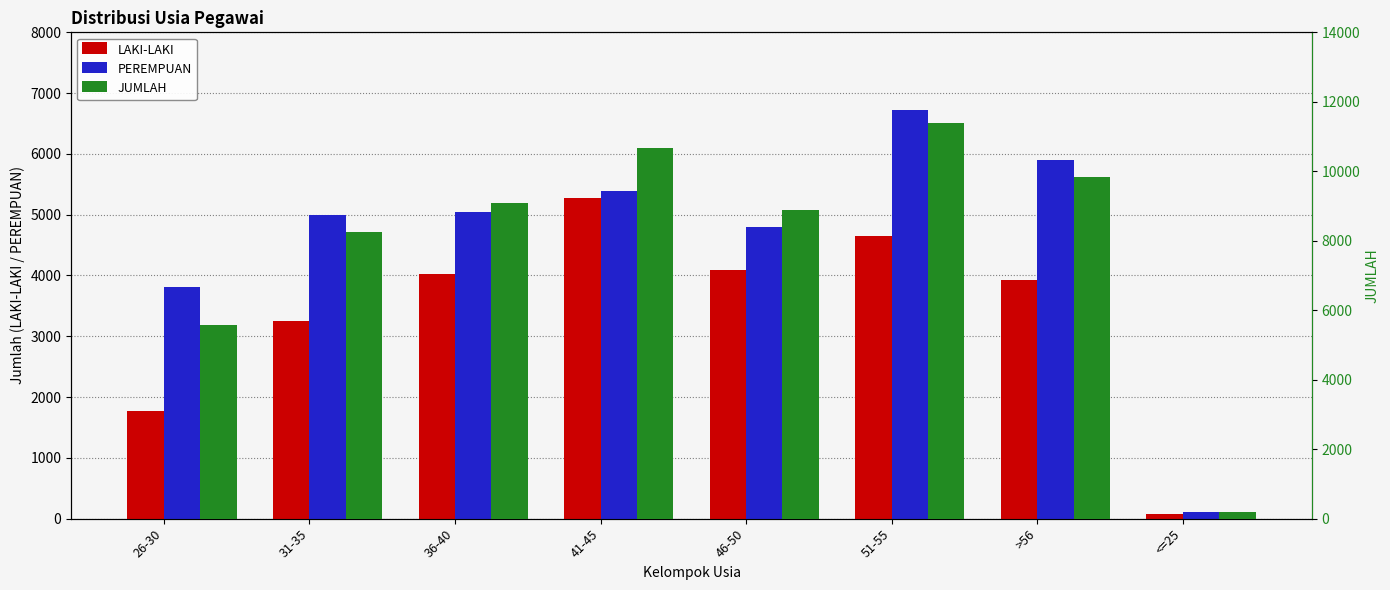

How many bars are there in each group?

3